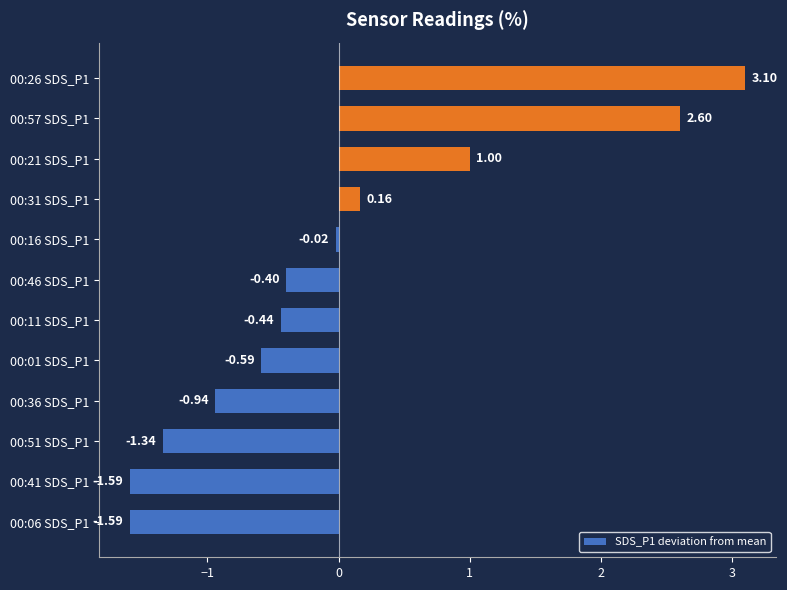

Between 00:16 SDS_P1 and 00:21 SDS_P1, which is larger?

00:21 SDS_P1